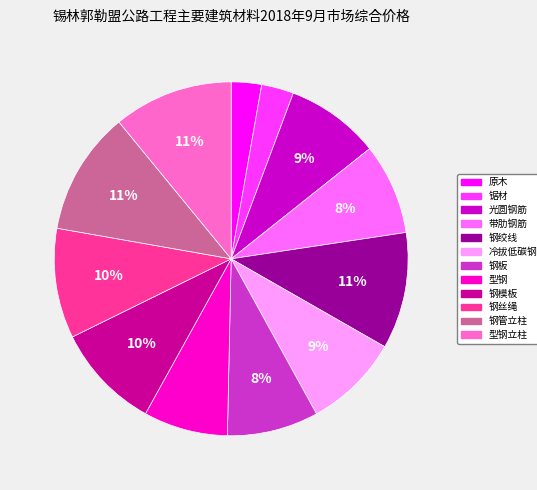

To the nearest percent, what is the average slice percentage?

8%